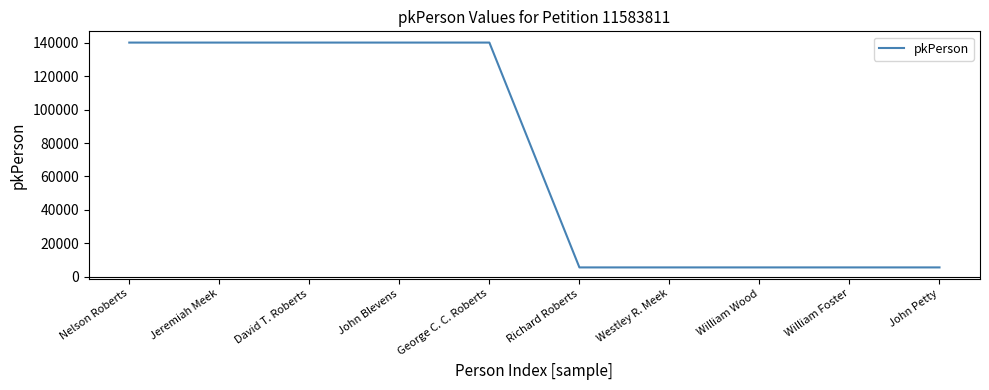

What is the sum of all values?

728210